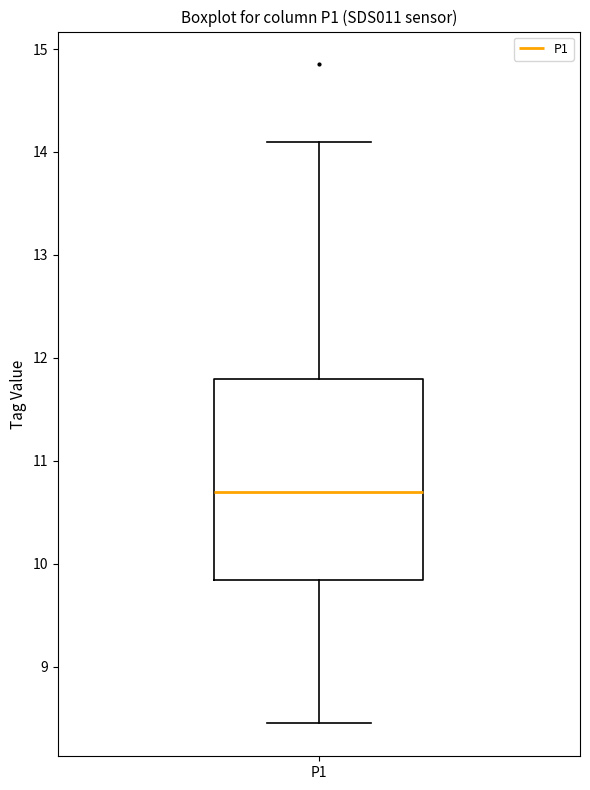

Read this box plot against the y-axis: the position of the median line, the range covered by the box, and the ends of both whiskers. The values are not printed on the chart, so give them approximately, as read against the axis.

median 10.7, box 9.8 to 11.8, whiskers 8.5 to 14.1